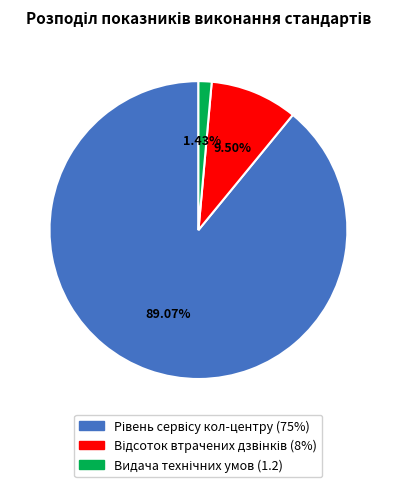

Is there any slice that represents more than half of the pie?

Yes